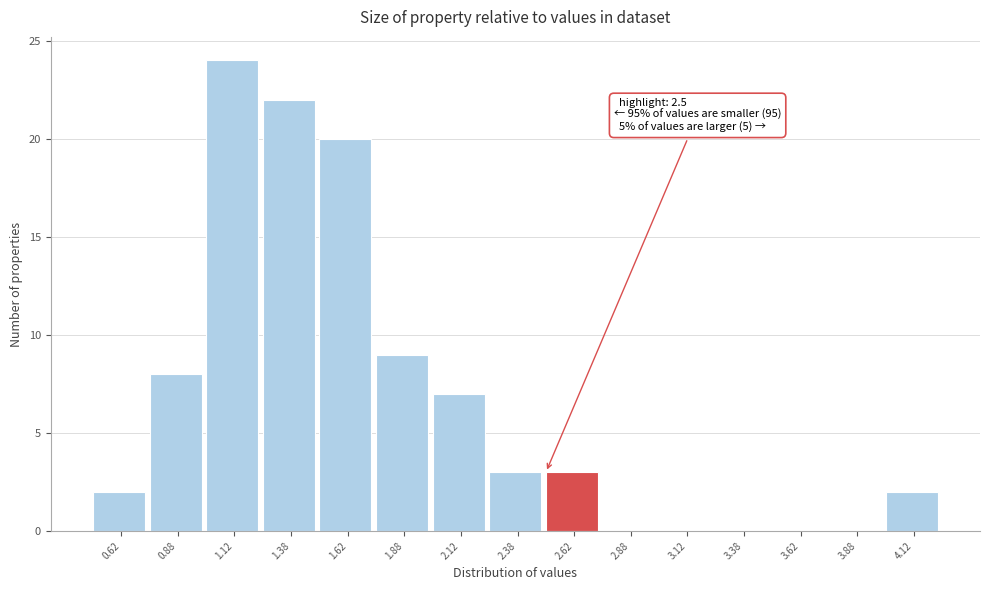

Over which range of the x-axis is the bar tallest?

1.00 to 1.25